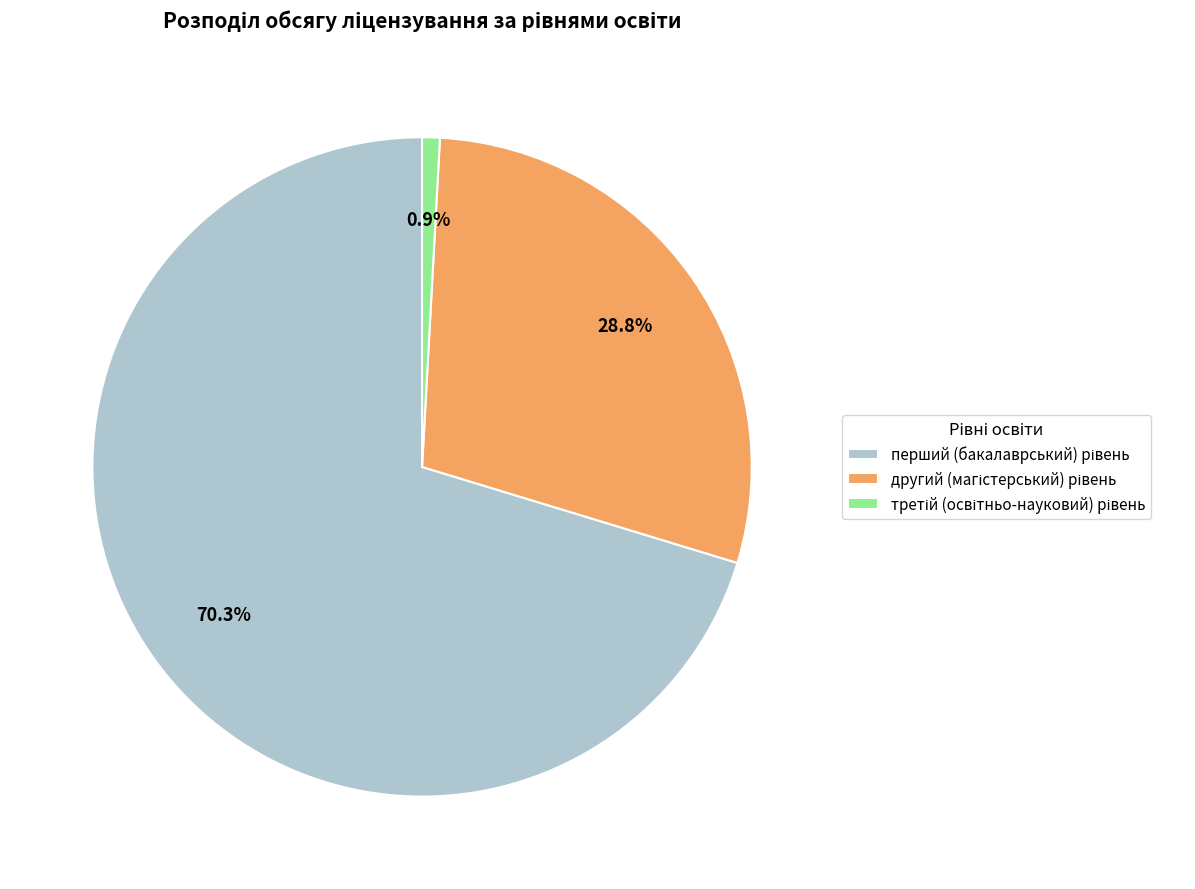

Does any single category account for the majority?

Yes